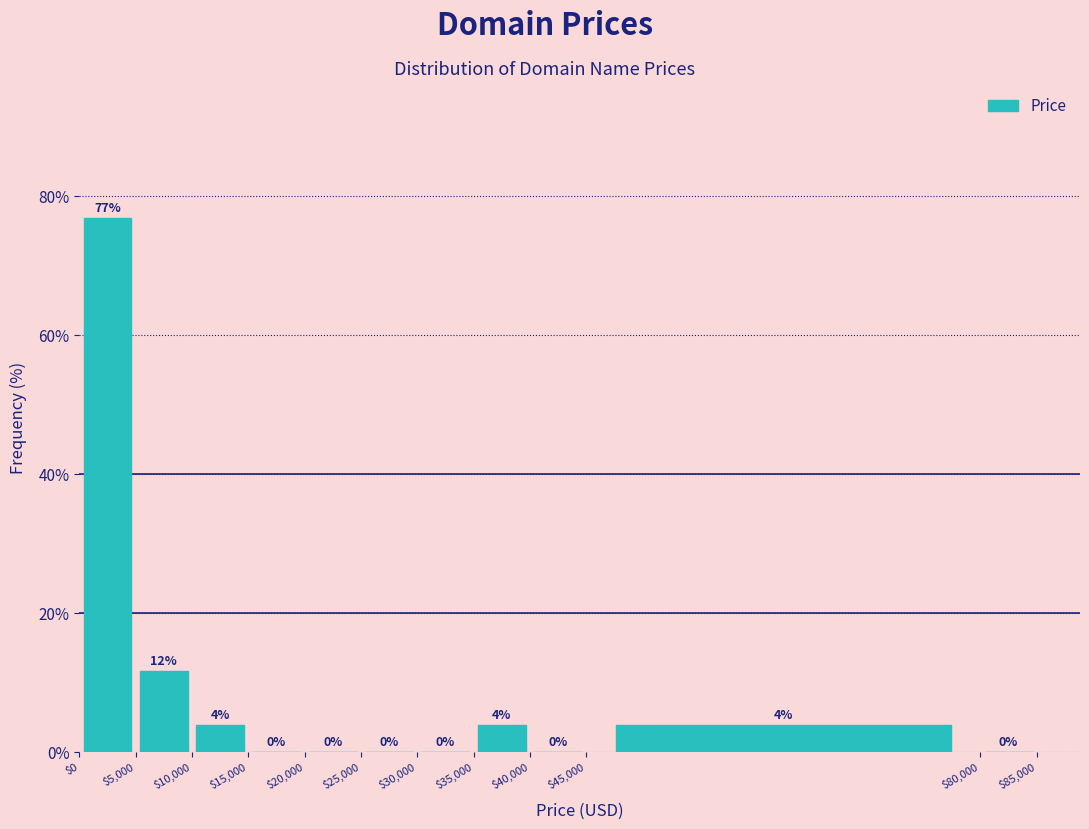

Which range on the x-axis has the tallest bar?

$0 to $5,000